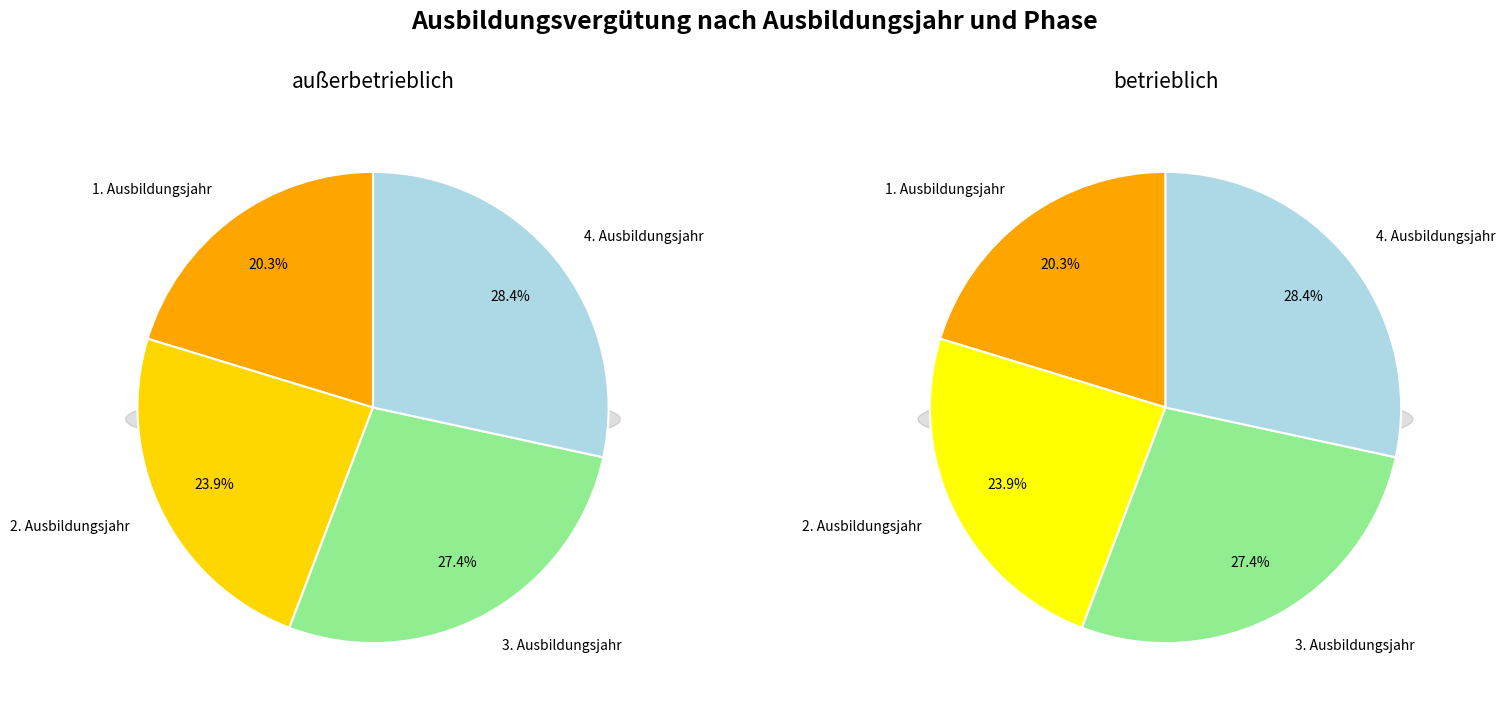

How many slices are in this pie chart?

4